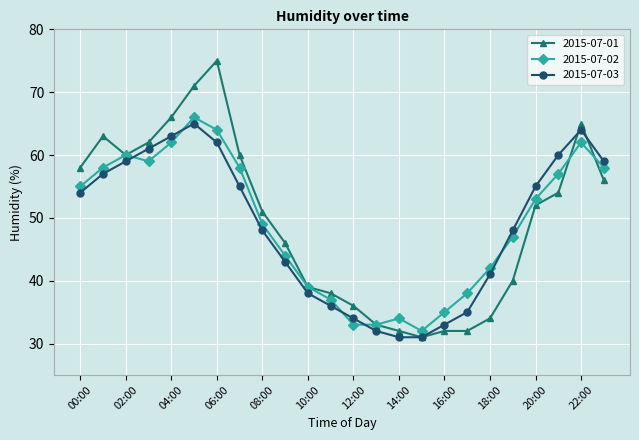

What is the minimum value shown in the chart?

31